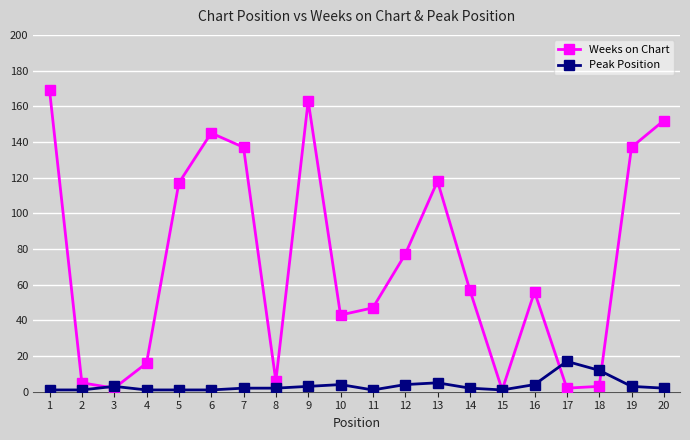

What is the maximum value shown in the chart?

169